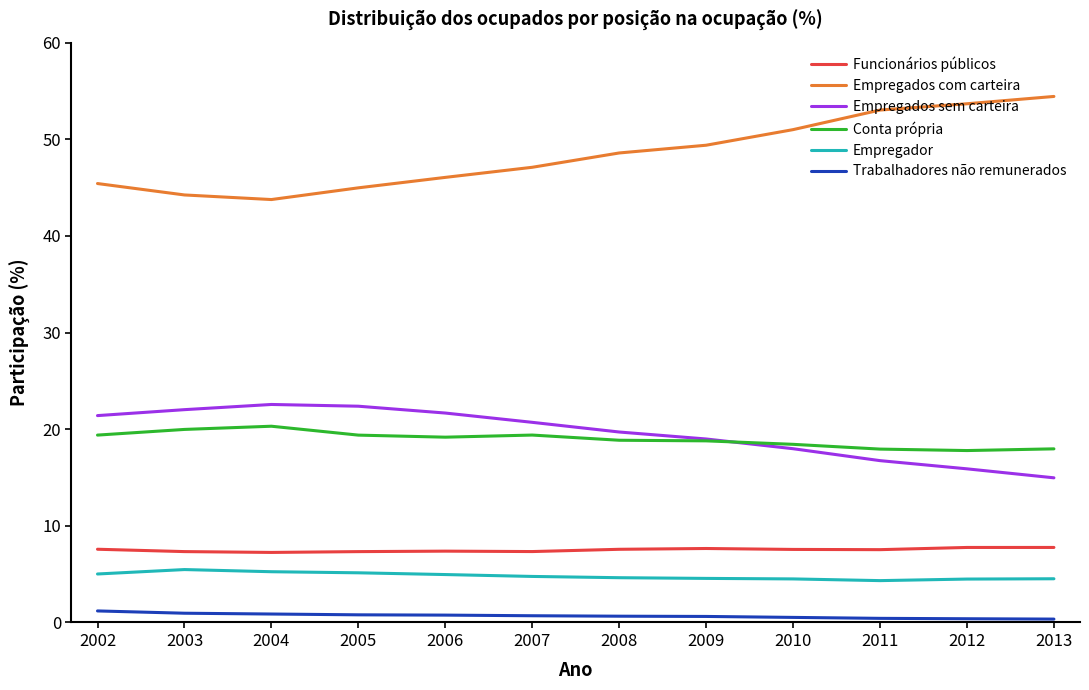

Does the chart display data point markers on the line(s)?

No